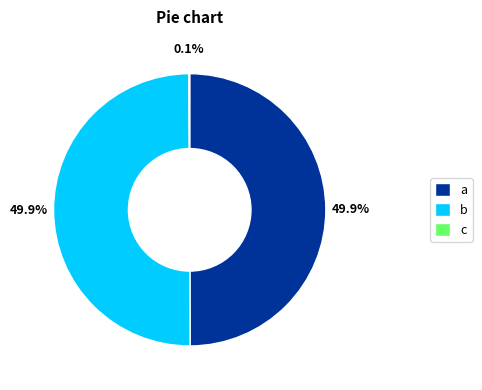

To the nearest percent, what is the difference between the largest and smallest slice percentages?

50%